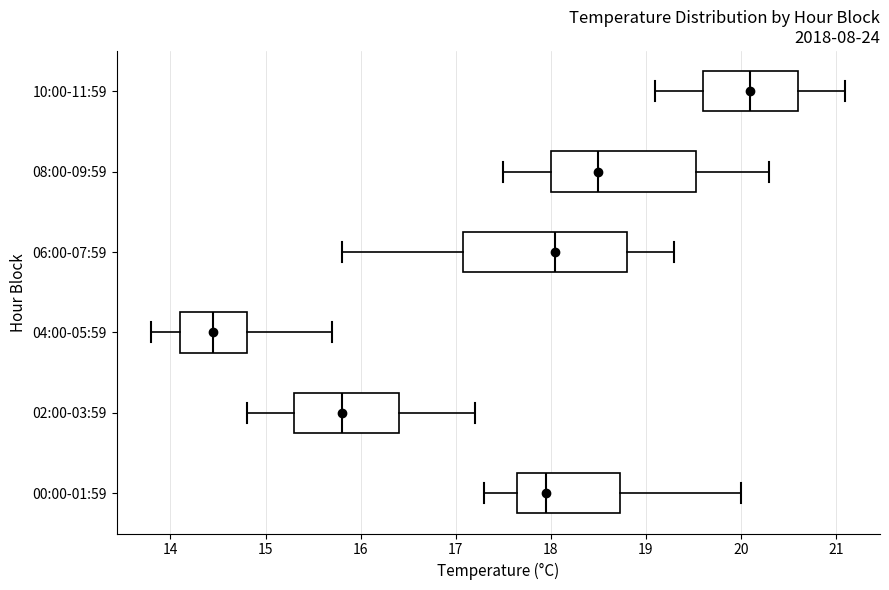

Reading bottom to top, read every box against the x-axis: the position of its median line, the range the box covers, and the ends of its whiskers. The values are not printed on the chart, so give them approximately, as read against the axis.

00:00-01:59: median 18.0, box 17.7 to 18.7, whiskers 17.3 to 20.0
02:00-03:59: median 15.8, box 15.3 to 16.4, whiskers 14.8 to 17.2
04:00-05:59: median 14.5, box 14.1 to 14.8, whiskers 13.8 to 15.7
06:00-07:59: median 18.1, box 17.1 to 18.8, whiskers 15.8 to 19.3
08:00-09:59: median 18.5, box 18.0 to 19.5, whiskers 17.5 to 20.3
10:00-11:59: median 20.1, box 19.6 to 20.6, whiskers 19.1 to 21.1